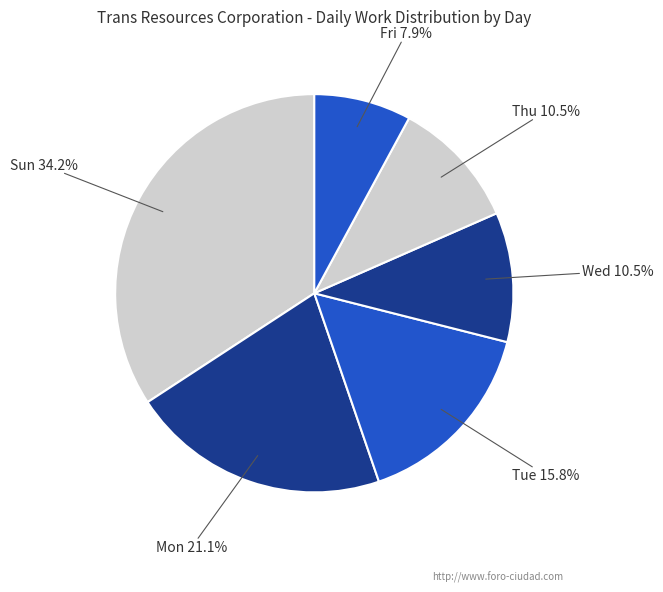

How many slices are in this pie chart?

6